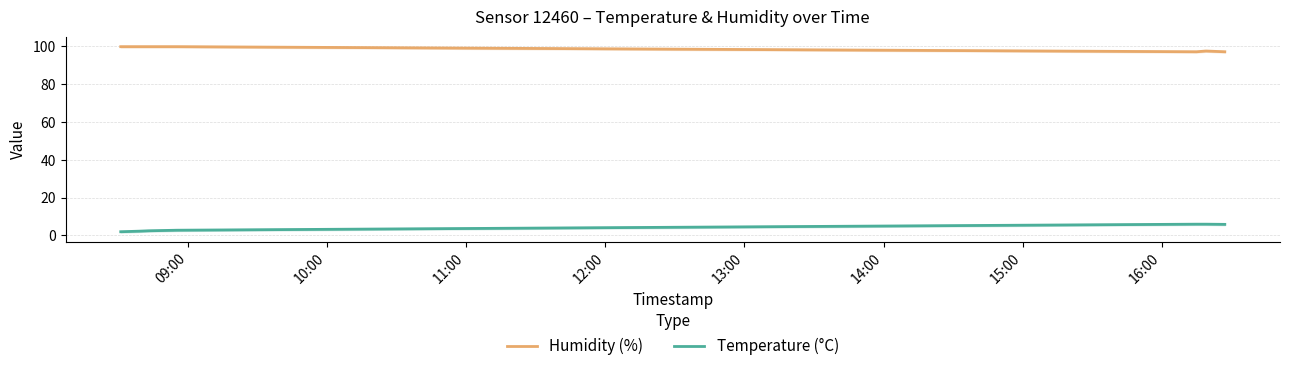

At how many categories does at least one series exceed 68?

7